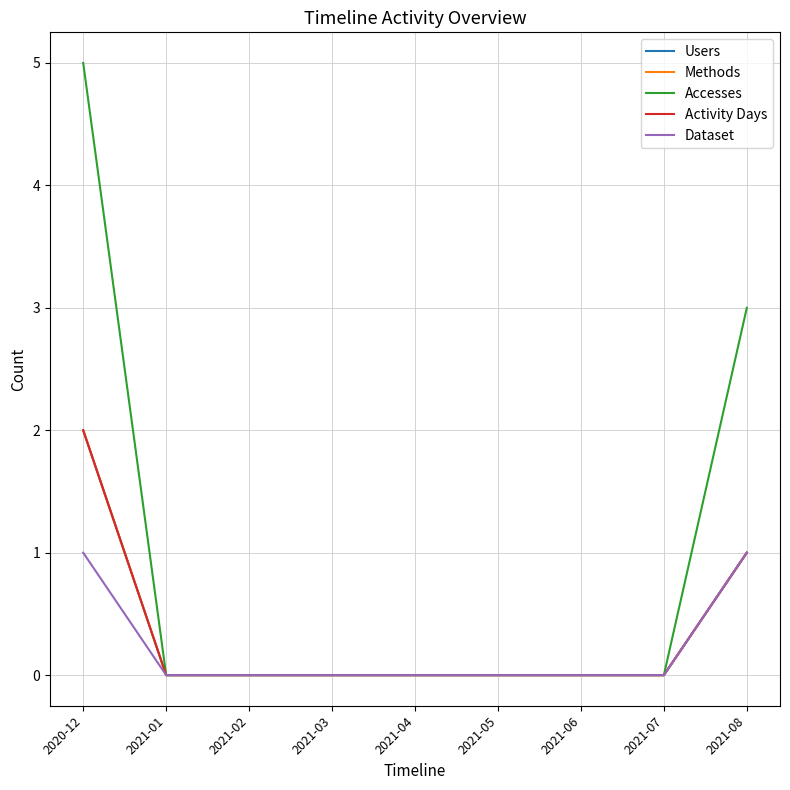

What is the difference between the maximum and minimum values in the Accesses series?

5